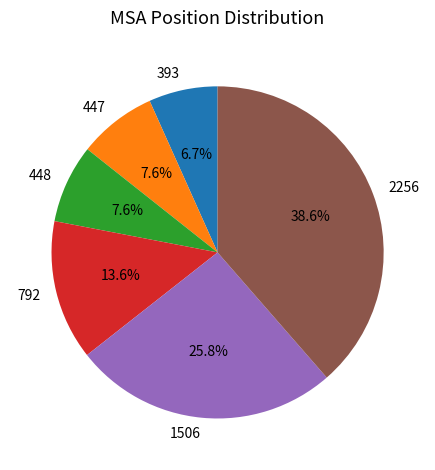

What percentage is NOT represented by 447?

92.4%